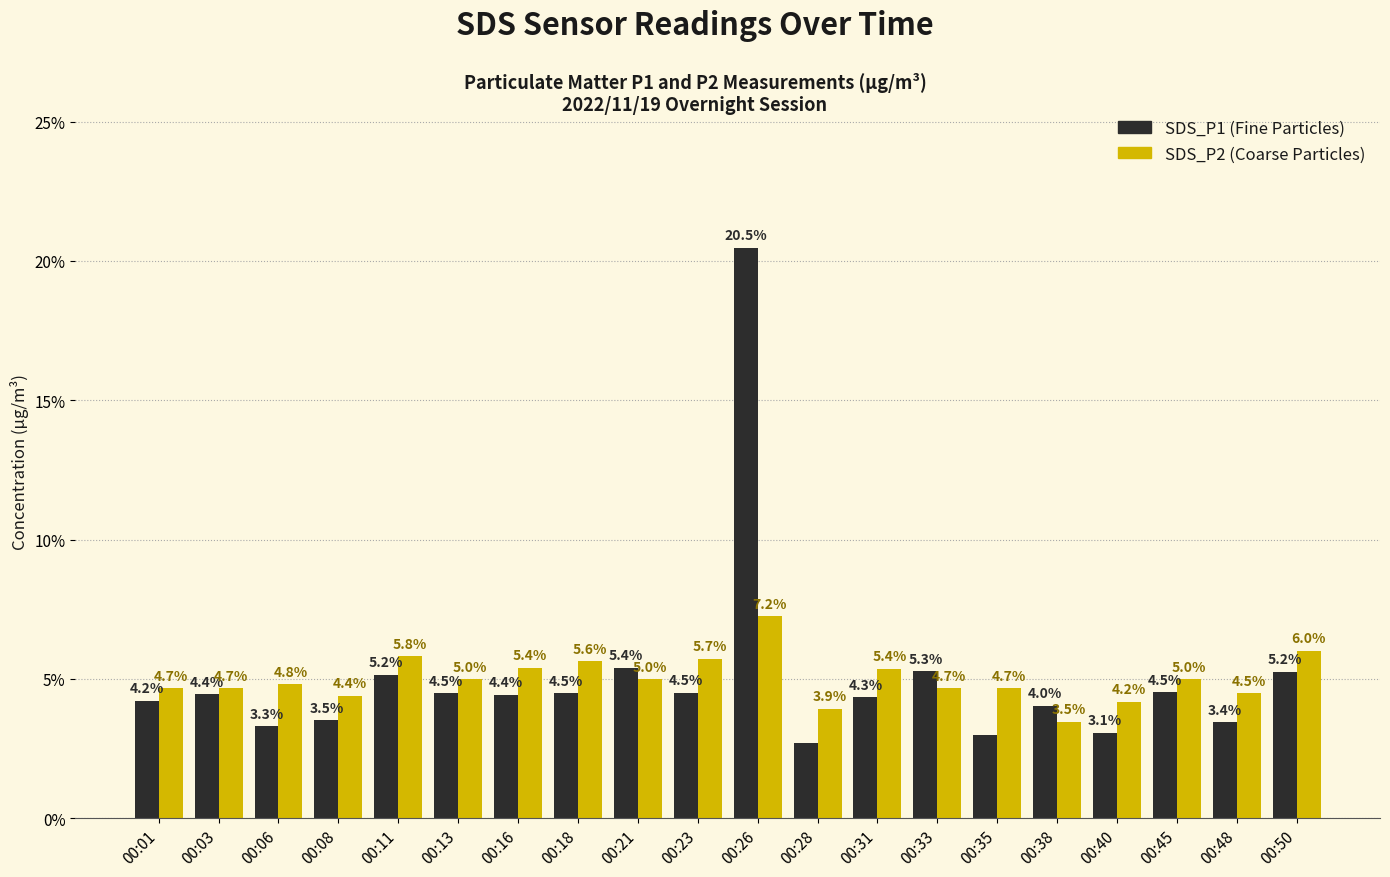

What is the total value across all series at 00:13?

9.5